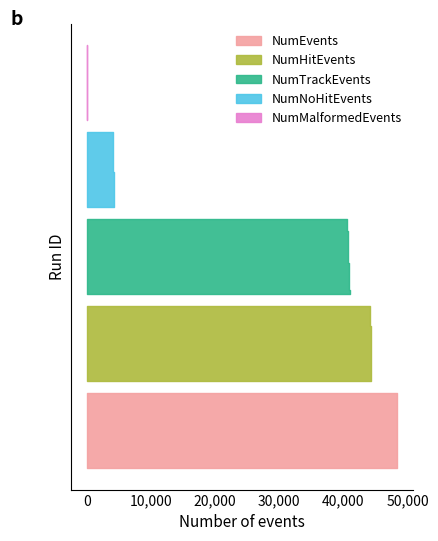

Reading left to right, what are all the values shown in this chart?

NumHitEvents: 1=44272	2=44261	3=44310	4=44197	5=44242	6=44236	7=44224	8=44100	9=44285	10=44185	11=44242	12=44284	13=44234	14=44233	15=44279	16=44196	17=44269	18=44177	19=44277	20=44367
NumTrackEvents: 1=40844	2=40641	3=40811	4=40821	5=40719	6=40773	7=40836	8=40615	9=40635	10=40647	11=40686	12=40768	13=40810	14=40842	15=40725	16=40623	17=40772	18=40762	19=40830	20=40954
NumNoHitEvents: 1=4128	2=4128	3=4069	4=4179	5=4130	6=4141	7=4178	8=4269	9=4115	10=4193	11=4150	12=4081	13=4167	14=4104	15=4130	16=4230	17=4103	18=4220	19=4097	20=4043
NumEvents: 1=48400	2=48389	3=48379	4=48376	5=48372	6=48377	7=48402	8=48369	9=48400	10=48378	11=48392	12=48365	13=48401	14=48337	15=48409	16=48426	17=48372	18=48397	19=48374	20=48410
NumMalformedEvents: 1=0	2=0	3=0	4=0	5=0	6=0	7=0	8=0	9=0	10=0	11=0	12=0	13=0	14=0	15=0	16=0	17=0	18=0	19=0	20=0